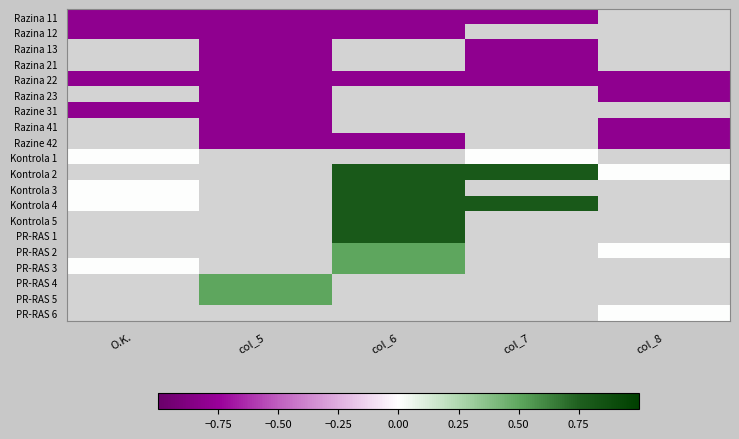

Which category has the lowest value in the Razina 22 series?

O.K.